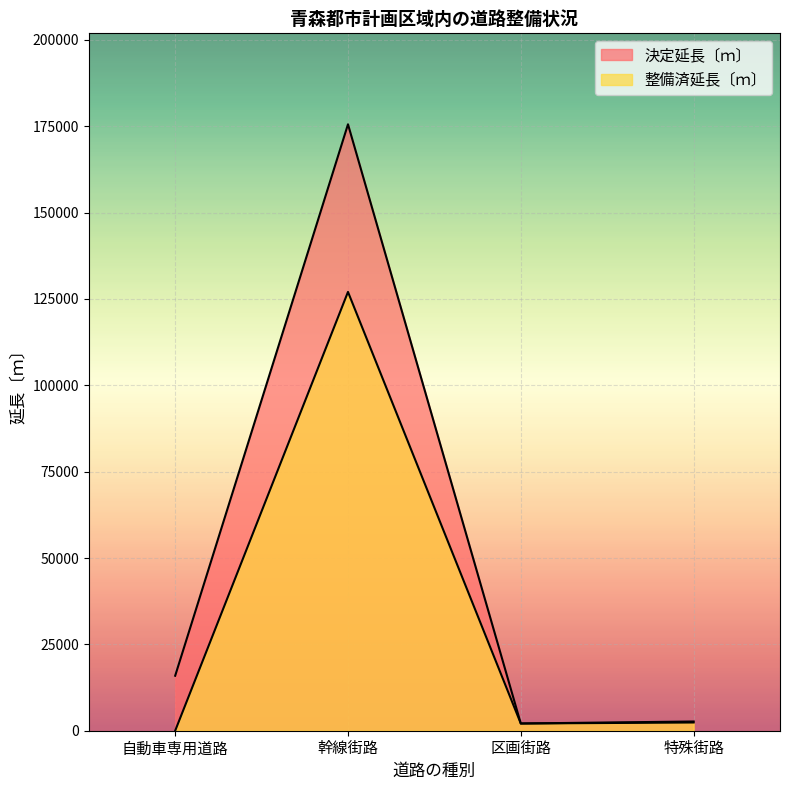

Where is the first local maximum for 決定延長〔ｍ〕?

幹線街路